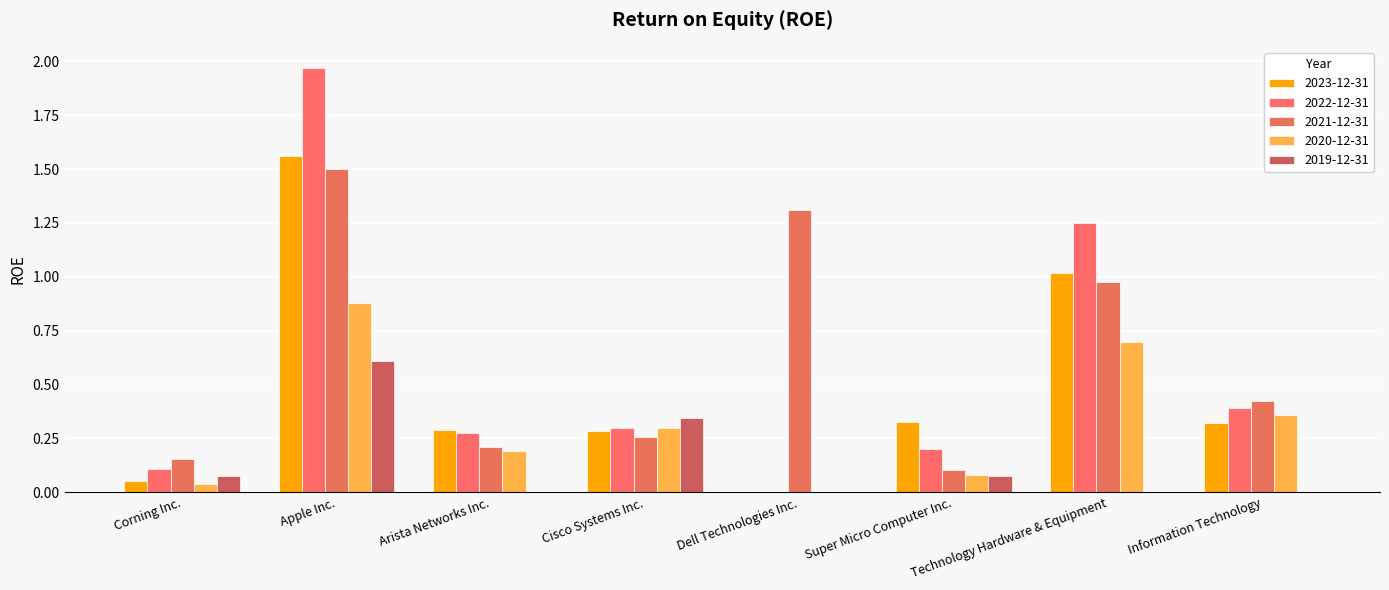

Which series has the largest range (max minus min)?

2022-12-31